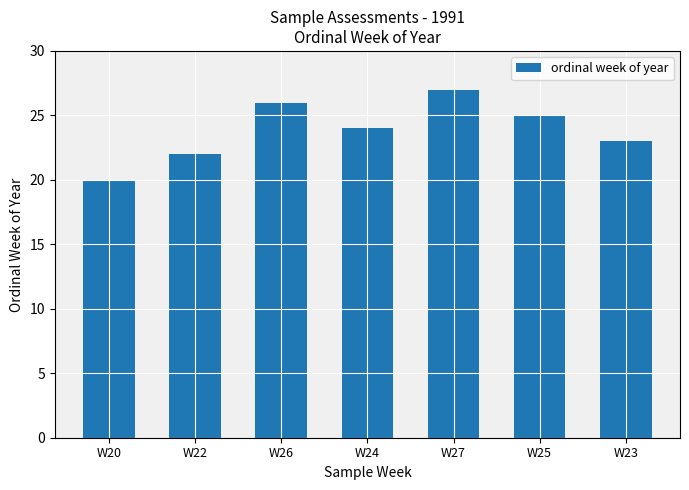

Reading left to right, what are all the values shown in this chart?

W20=20	W22=22	W26=26	W24=24	W27=27	W25=25	W23=23